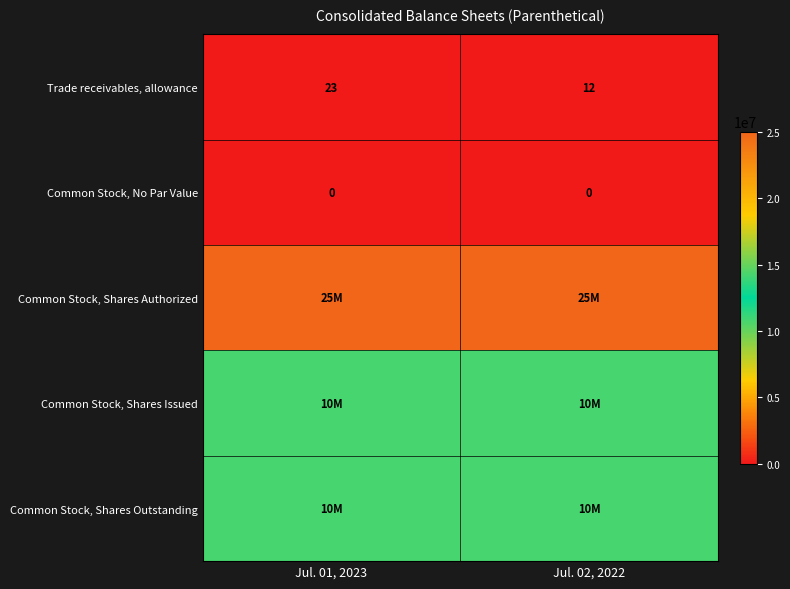

The Trade receivables, allowance series shows 7 at Jul. 02, 2022. True or false?

False